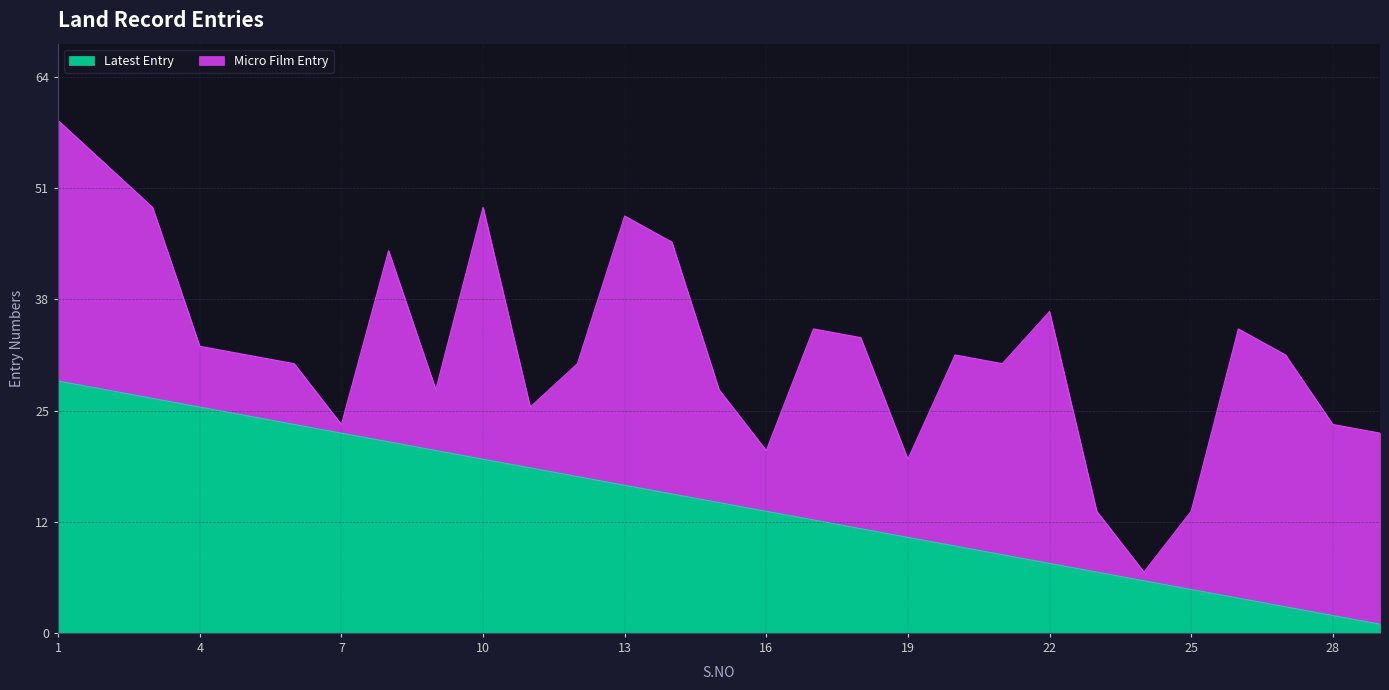

True or false: there are more than 1 points higher than both neighbors.

False